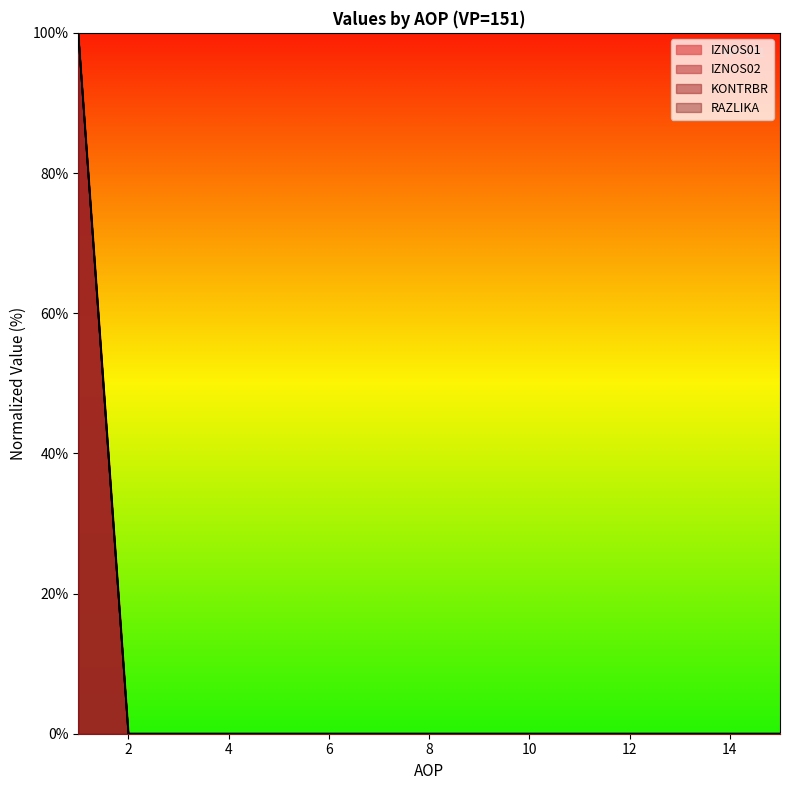

True or false: IZNOS01 has a value of -33 at 14.

False